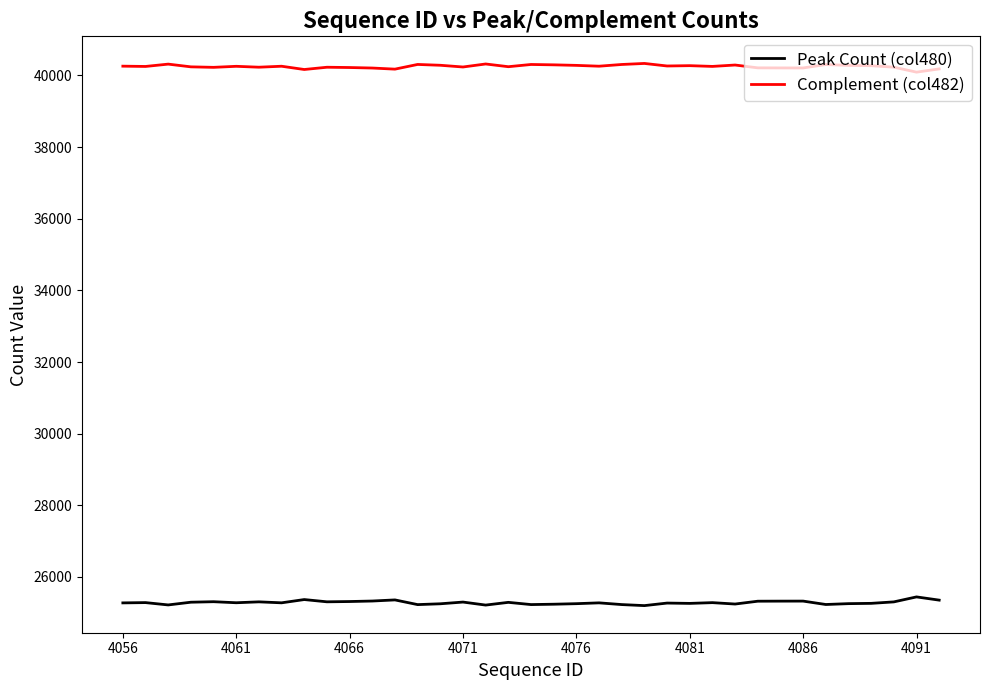

Which series has the largest total across all categories?

Complement (col482)